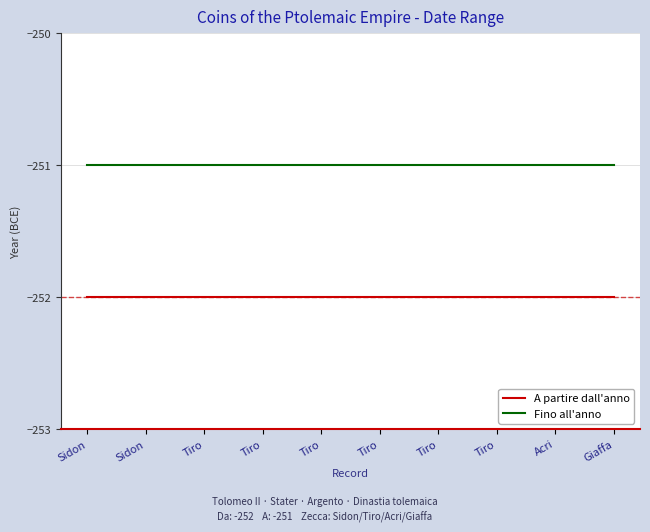

What is the average value of the A partire dall'anno series?

-252